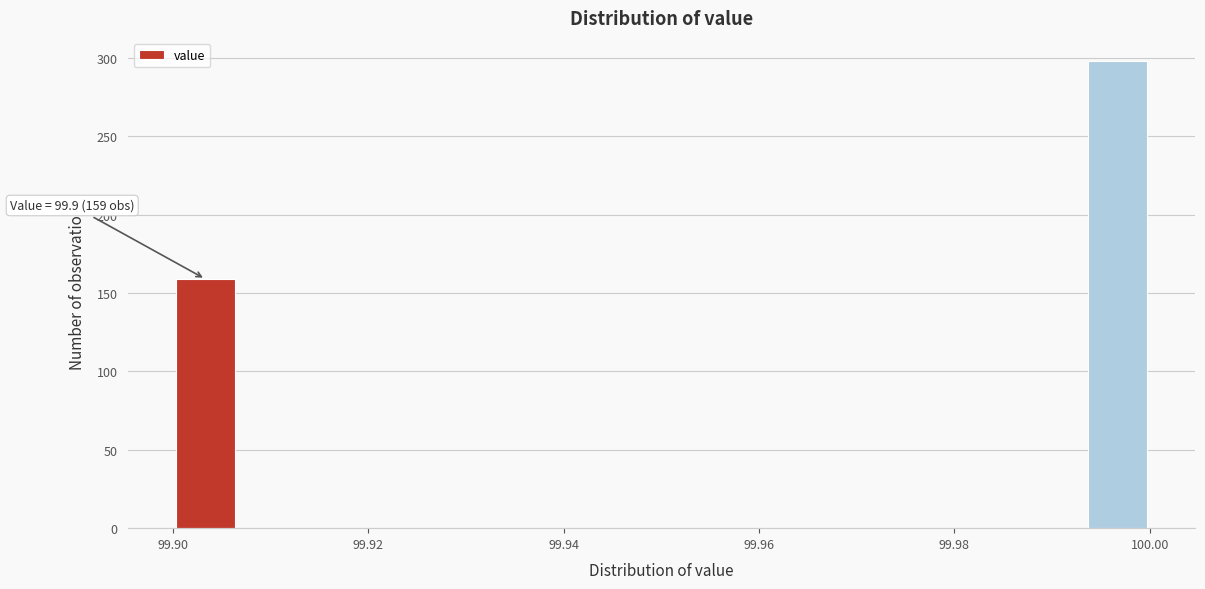

Around what value on the x-axis is the tallest bar? Give the approximate position of its centre, as read against the axis.

99.996